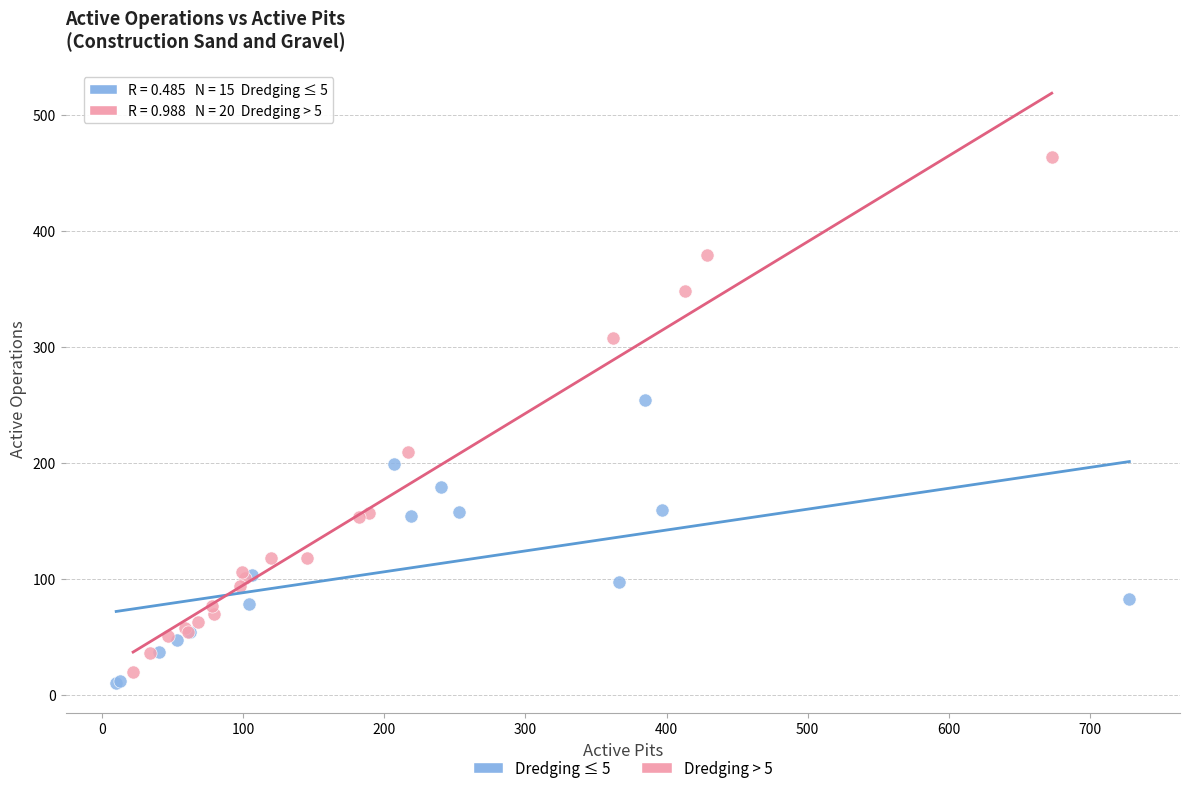

Which series contains the highest Y value?

Dredging > 5